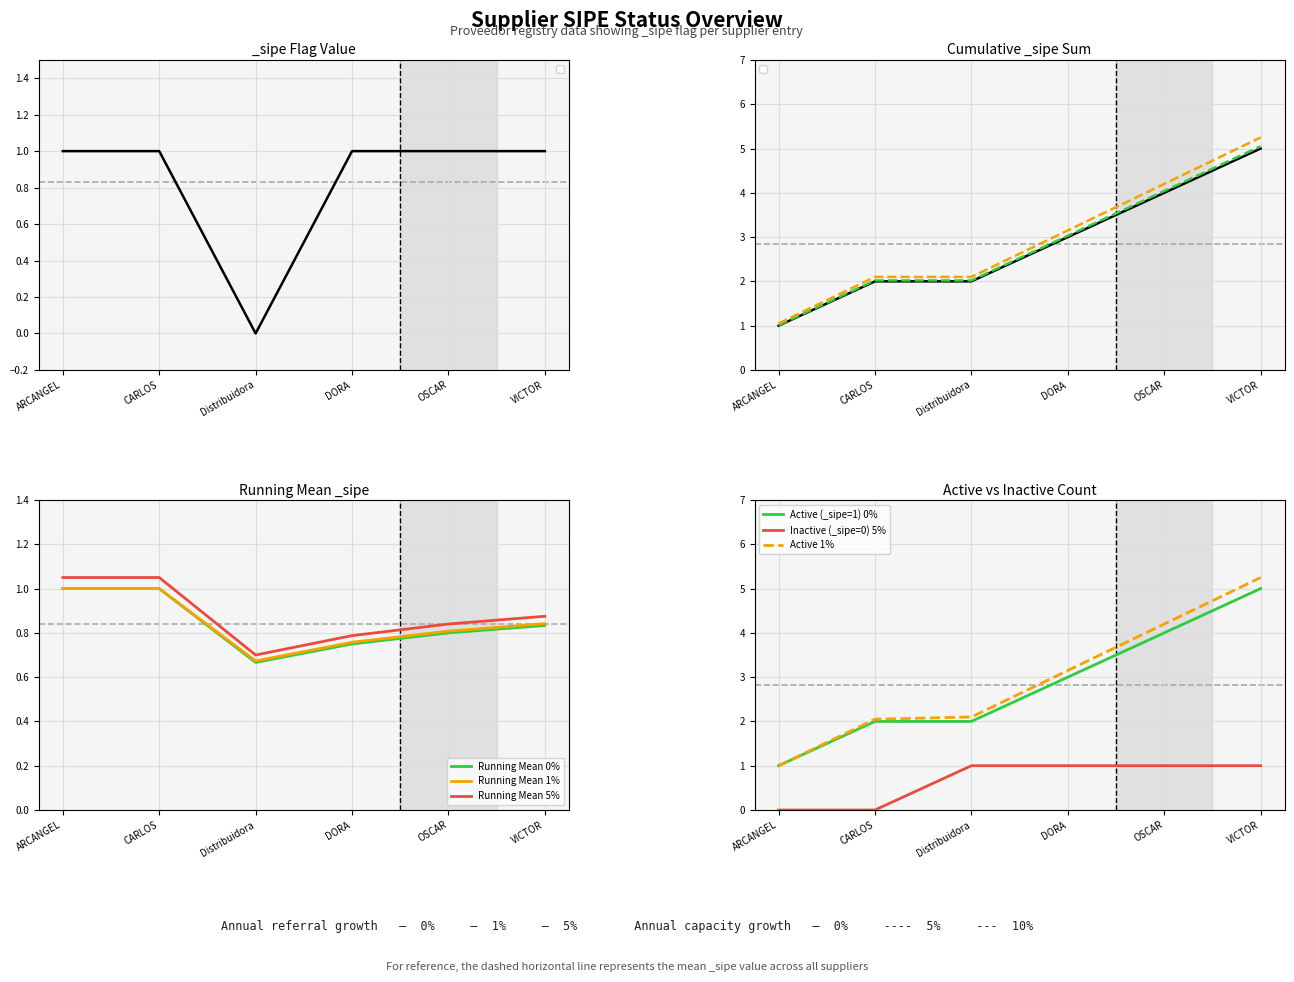

How many lines are shown in the chart?

6